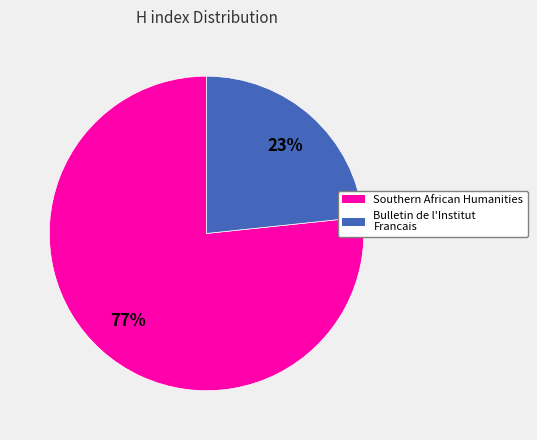

Combined, do Southern African Humanities and Bulletin de l'Institut Francais account for over 50%?

Yes